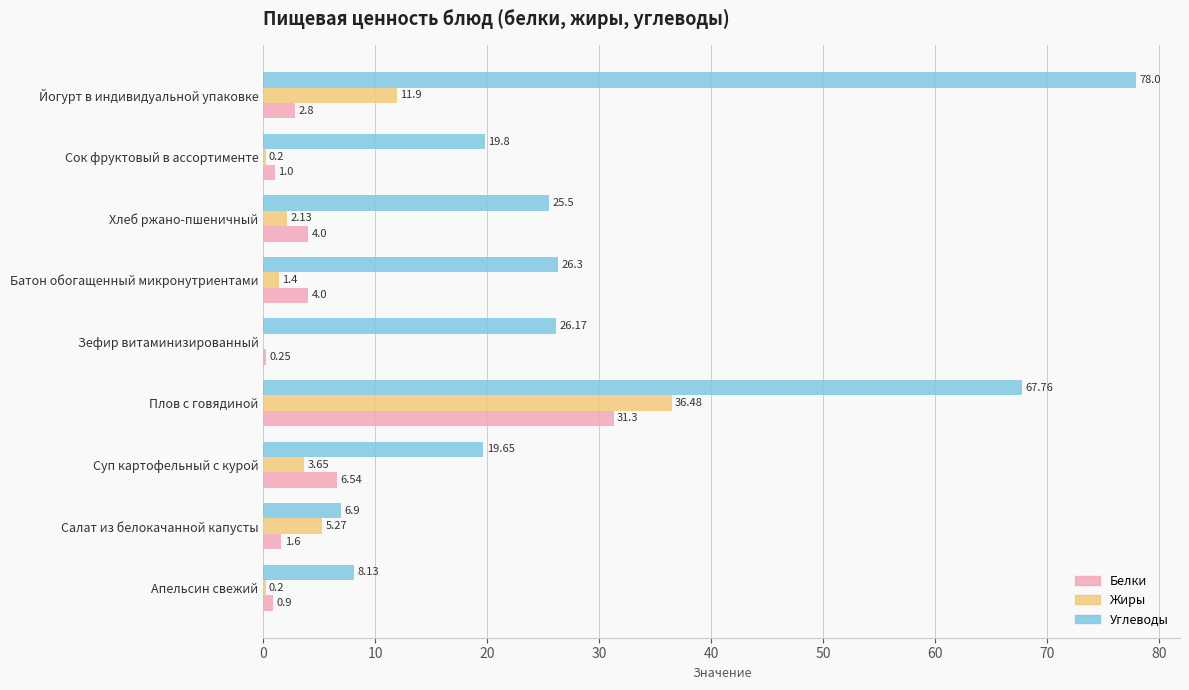

Which category has the highest value in the Углеводы series?

Йогурт в индивидуальной упаковке